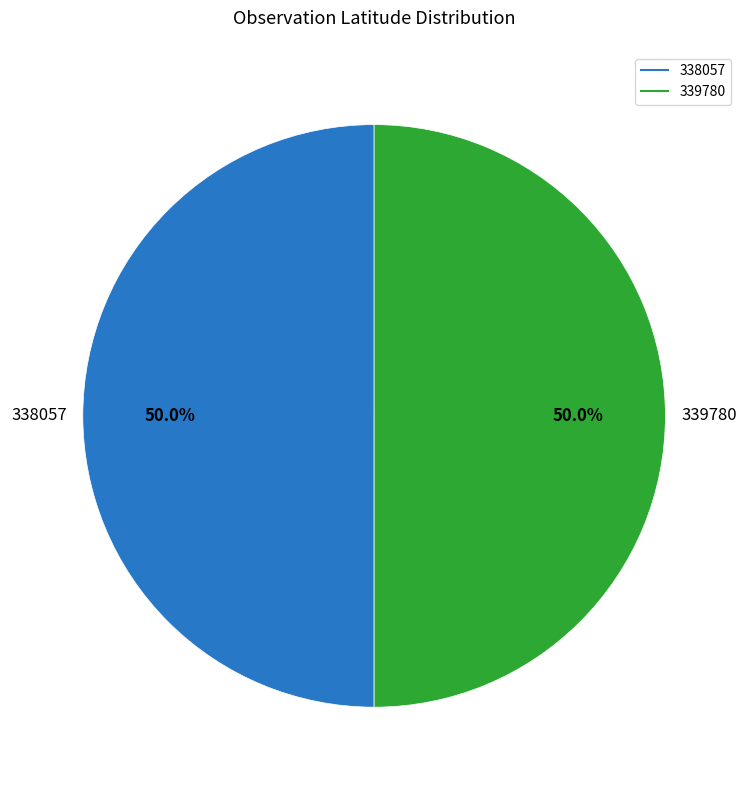

How many segments does this pie chart have?

2